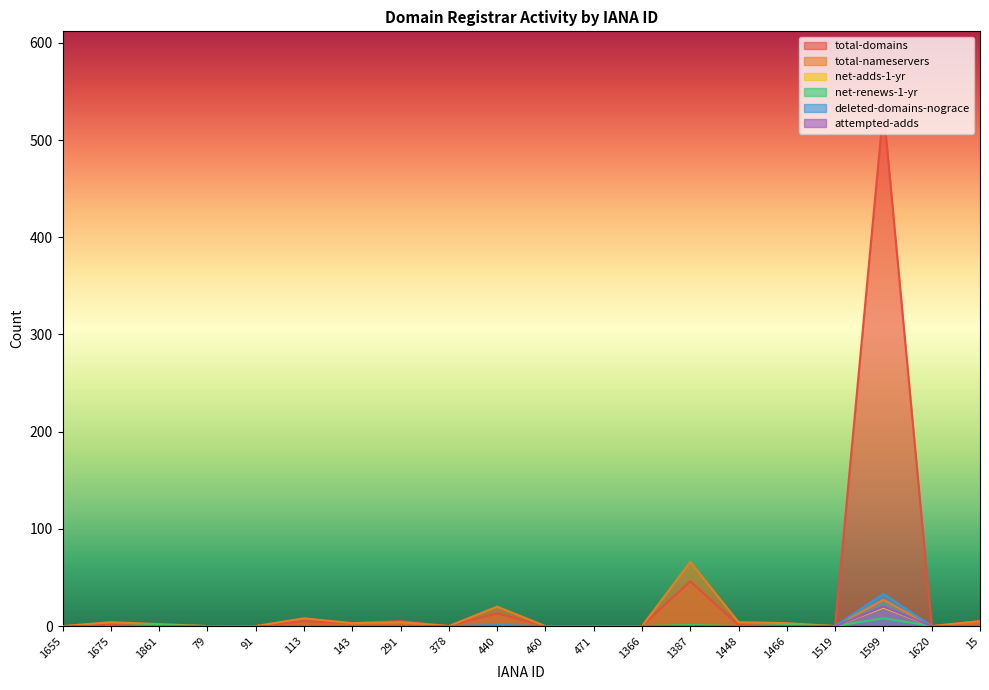

At which label is attempted-adds closest to 10?

1655